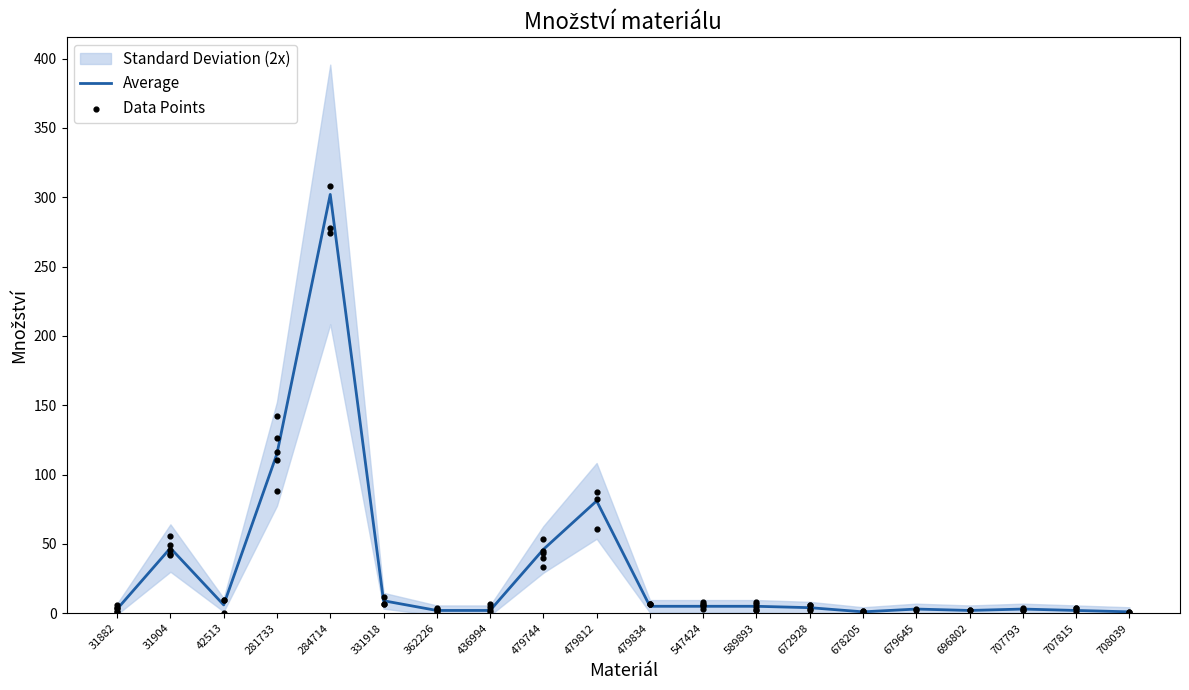

What is the ratio of the value at 281733 to the value at 708039?

115.0